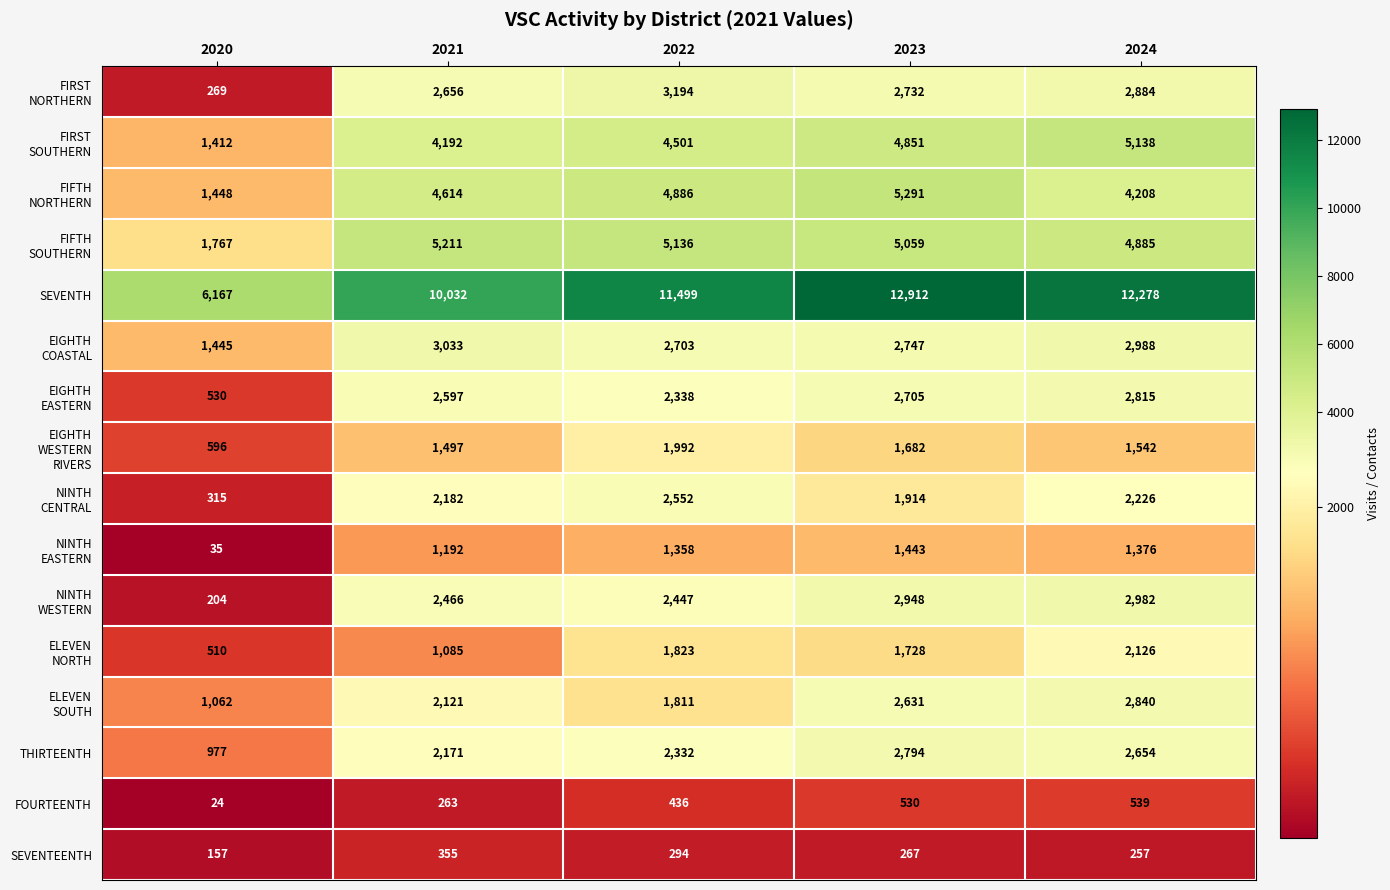

The value of FOURTEENTH at 2021 is 98. True or false?

False